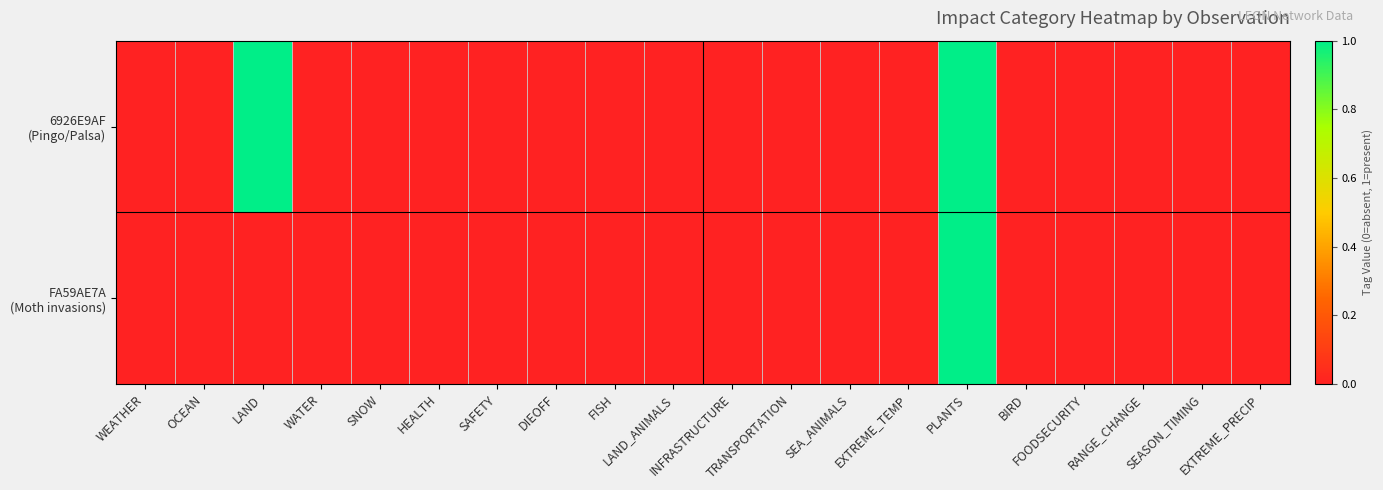

Which category has the lowest value across all series?

WEATHER